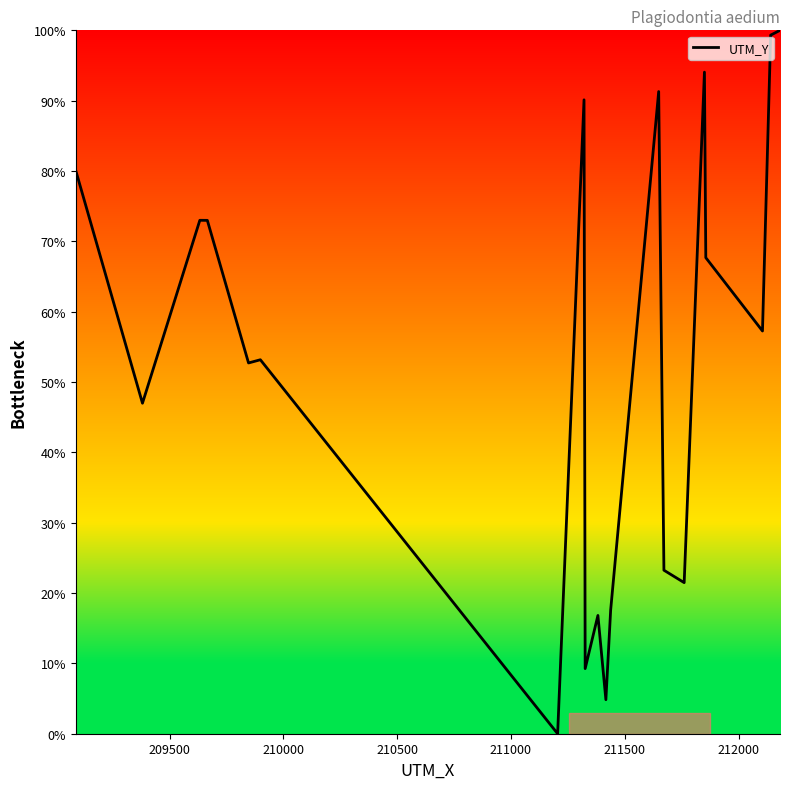

What is the difference between the maximum and minimum values?

100.0